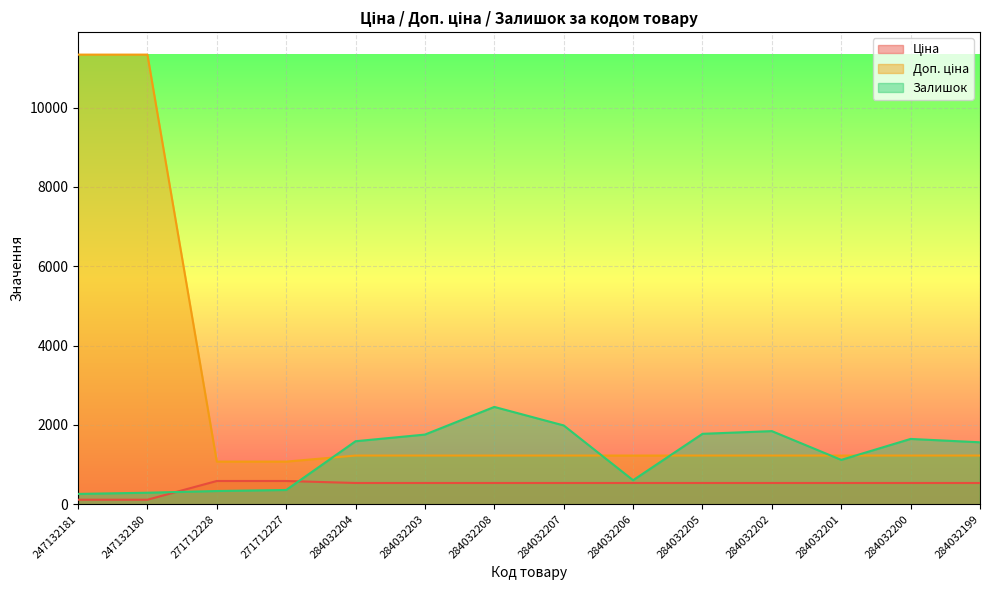

Rank the categories by Доп. ціна value from lowest to highest.

271712228, 271712227, 284032204, 284032203, 284032208, 284032207, 284032206, 284032205, 284032202, 284032201, 284032200, 284032199, 247132181, 247132180